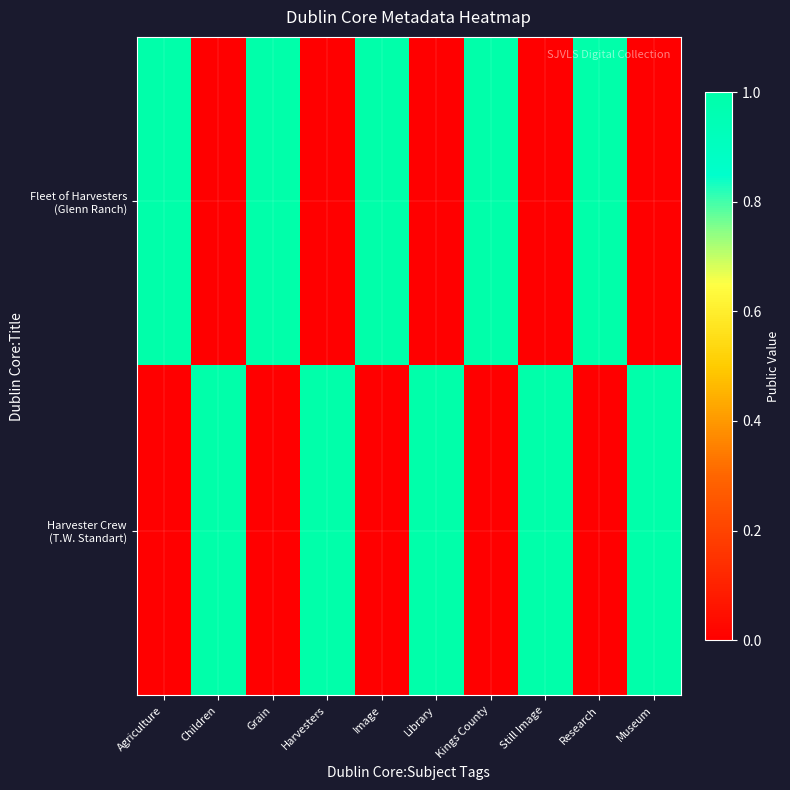

At which category is the sum across all series the highest?

Agriculture